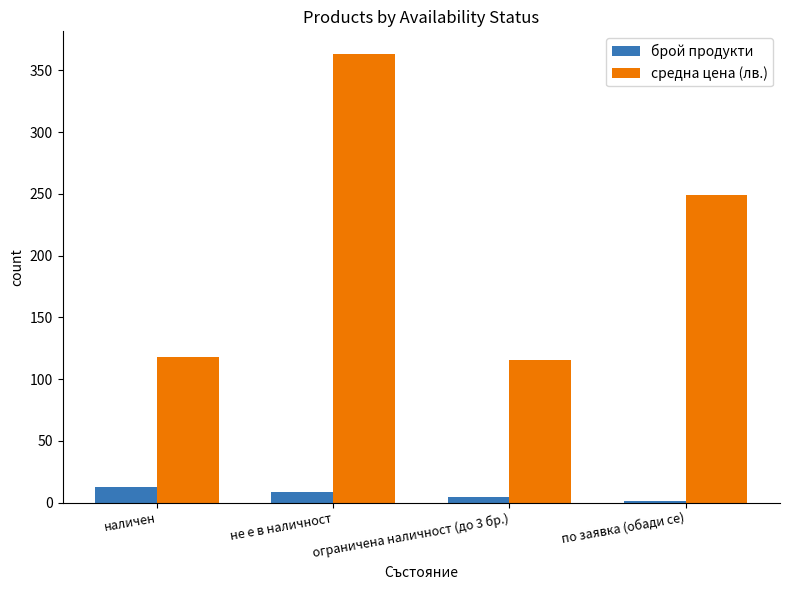

What is the difference between the средна цена (лв.) values at по заявка (обади се) and наличен?

130.7